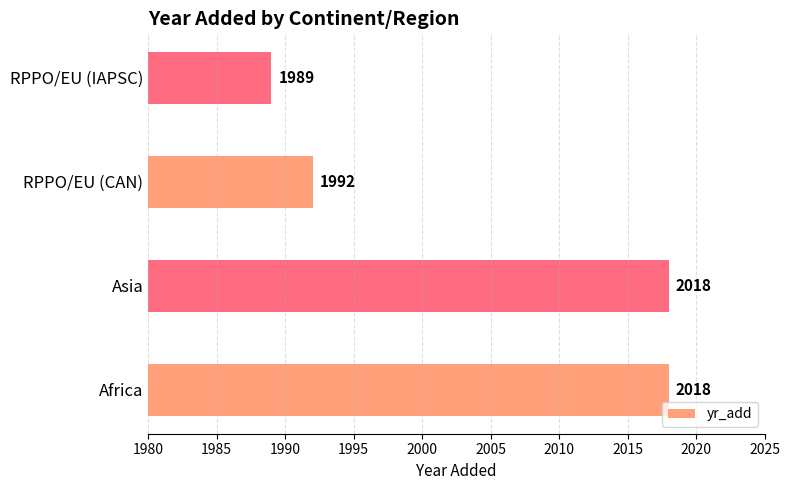

How many data points does each series have?

4